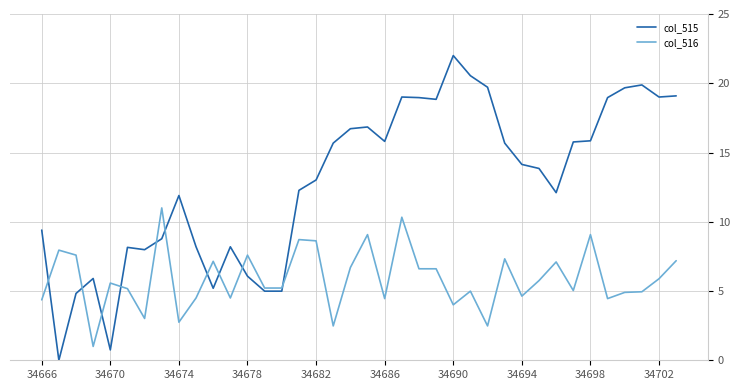

True or false: col_515 has more than 1 points higher than both neighbors.

True